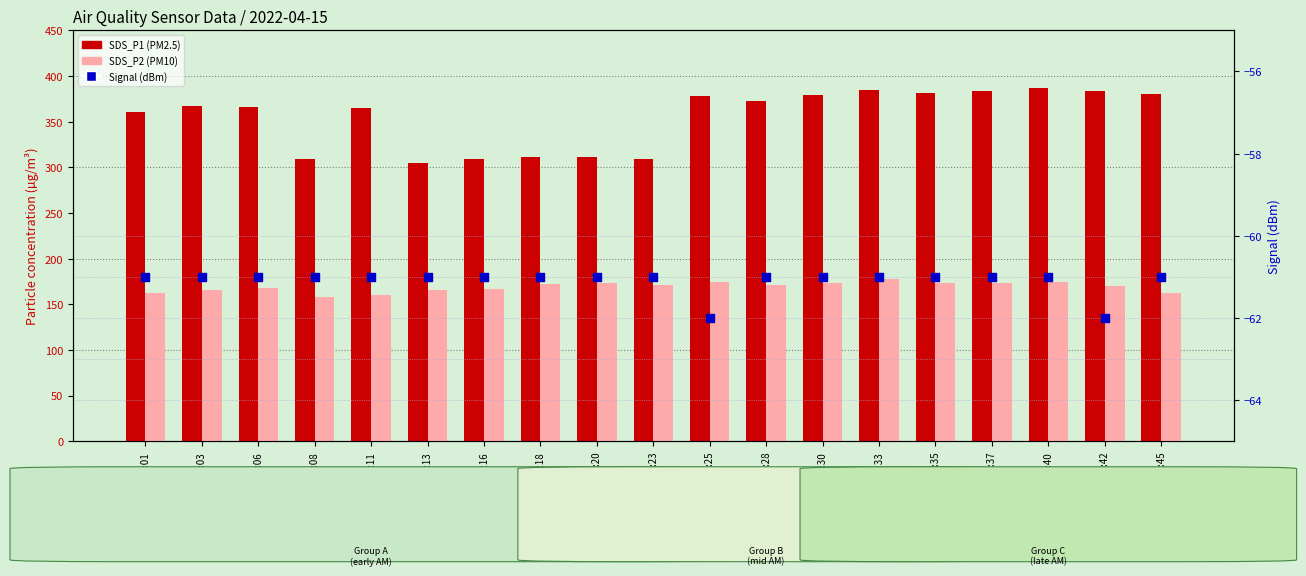

What is the total value across all series at 00:23?

419.9